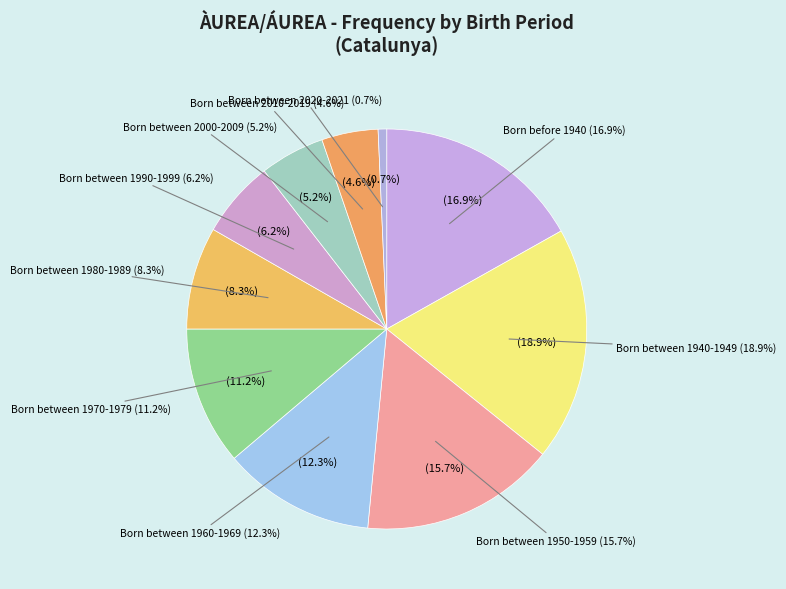

How many slices are in this pie chart?

10